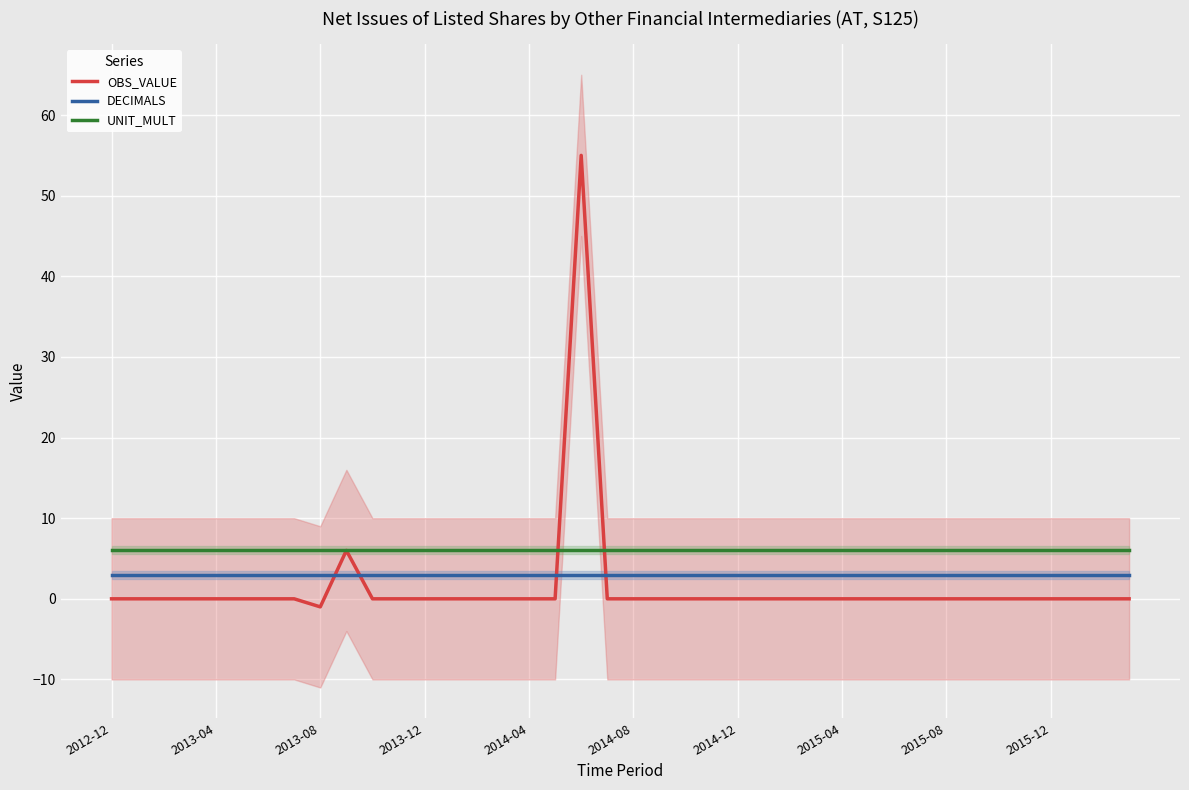

How many values in the OBS_VALUE series exceed 0?

2